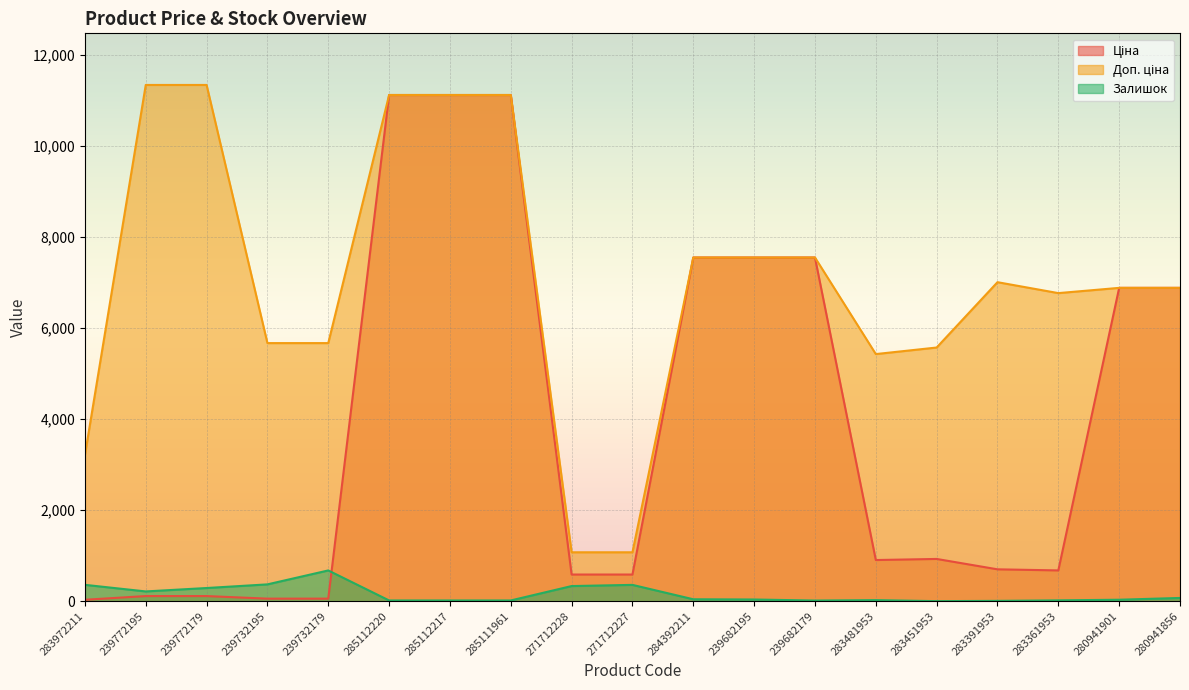

Reading left to right, what are all the values shown in this chart?

Ціна: 32.0	113.3	113.3	56.7	56.7	11113.6	11113.6	11113.6	586.0	586.0	7545.9	7545.9	7545.9	904.3	928.3	700.4	676.4	6879.5	6879.5
Доп. ціна: 3205.0	11334.0	11334.0	5667.0	5667.0	11113.6	11113.6	11113.6	1074.5	1074.5	7545.9	7545.9	7545.9	5425.9	5569.9	7004.3	6764.4	6879.5	6879.5
Залишок: 360.0	215.0	290.0	370.0	676.0	17.0	17.0	17.0	333.0	359.0	43.0	38.0	15.0	24.0	2.0	8.0	19.0	33.0	72.0